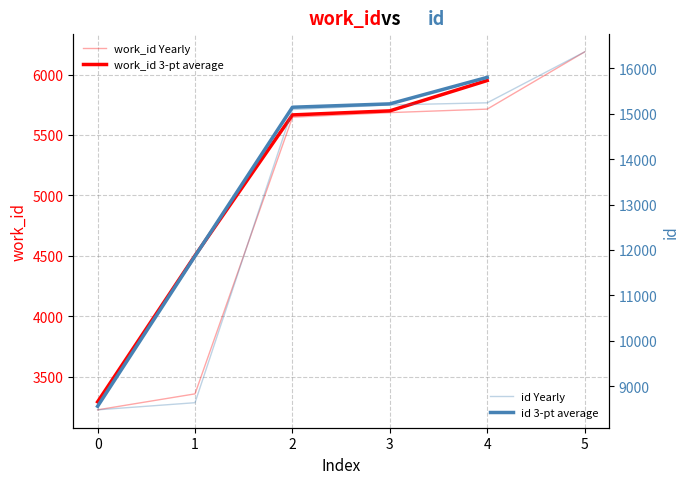

At 4, list the series in order from largest to smallest.

id, work_id